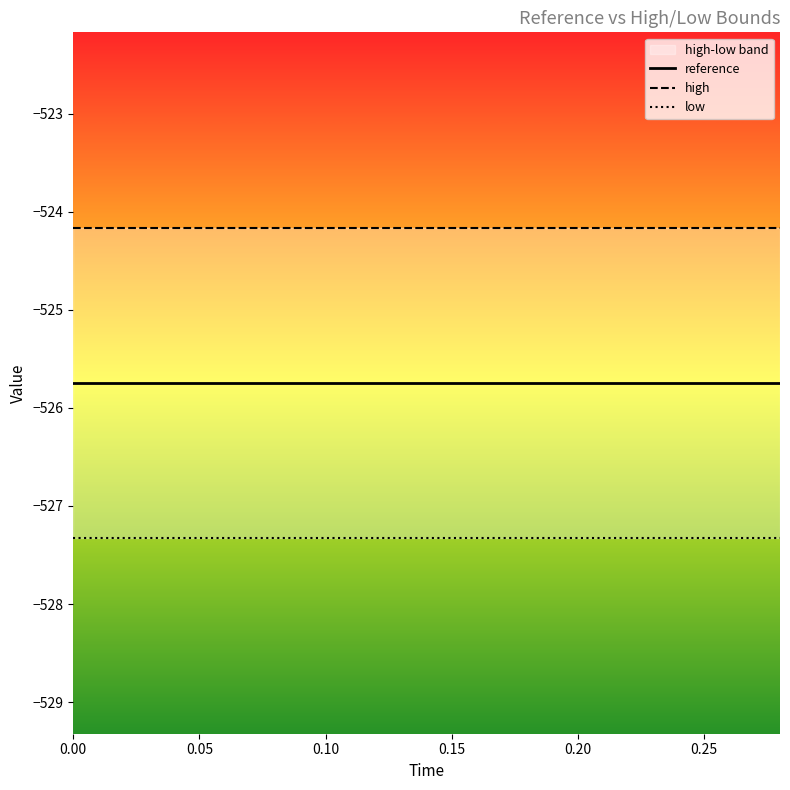

Reading right to left, what are all the values shown in this chart?

reference: -525.7	-525.7	-525.7	-525.7	-525.7	-525.7	-525.7	-525.7	-525.7	-525.7	-525.7	-525.7	-525.7	-525.7	-525.7
high: -524.2	-524.2	-524.2	-524.2	-524.2	-524.2	-524.2	-524.2	-524.2	-524.2	-524.2	-524.2	-524.2	-524.2	-524.2
low: -527.3	-527.3	-527.3	-527.3	-527.3	-527.3	-527.3	-527.3	-527.3	-527.3	-527.3	-527.3	-527.3	-527.3	-527.3